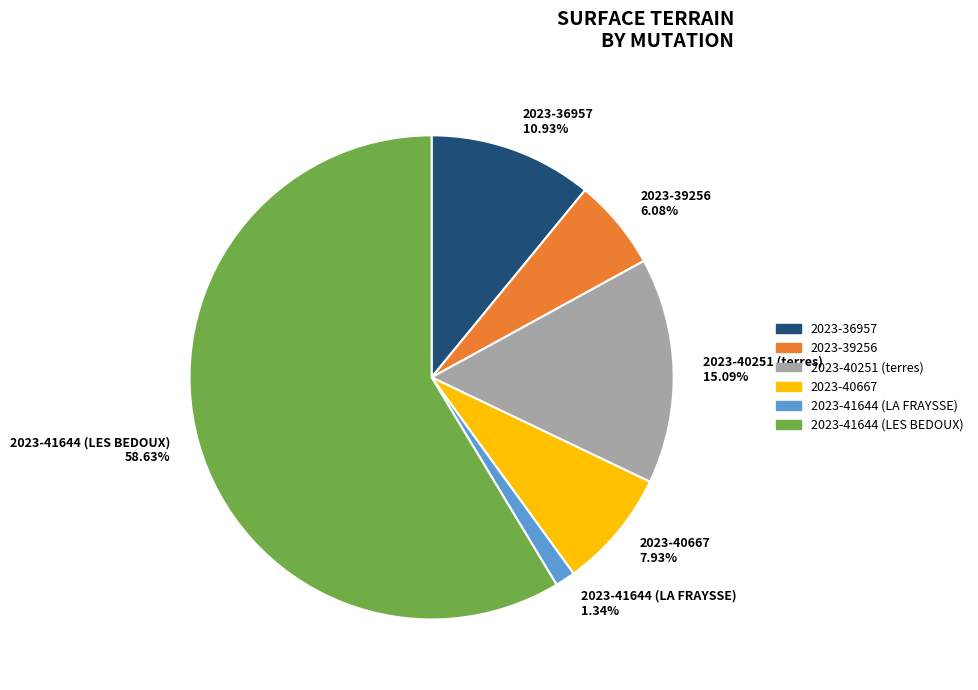

Which slice is the largest?

2023-41644 (LES BEDOUX)